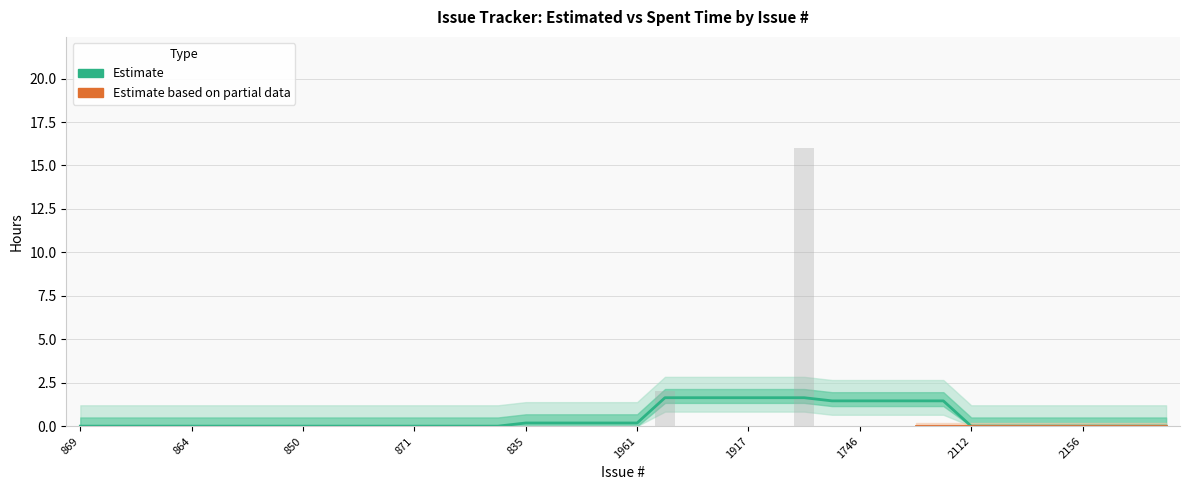

Are the bars grouped side by side (vs. stacked)?

No